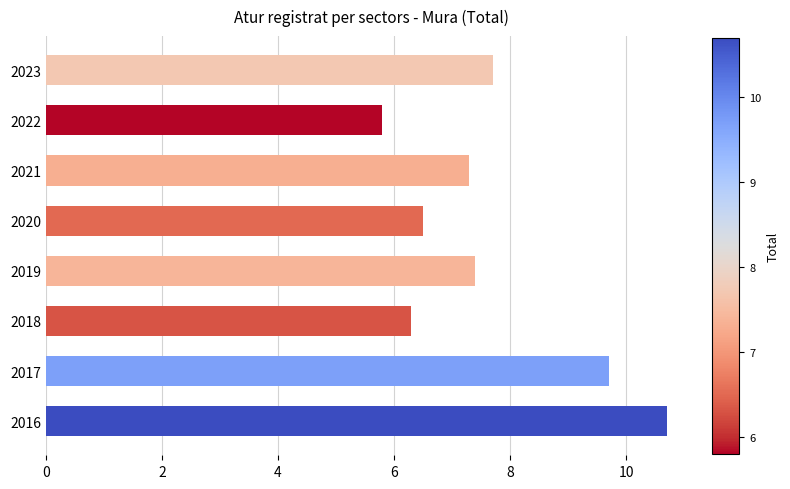

Rank the categories by value from lowest to highest.

2022, 2018, 2020, 2021, 2019, 2023, 2017, 2016